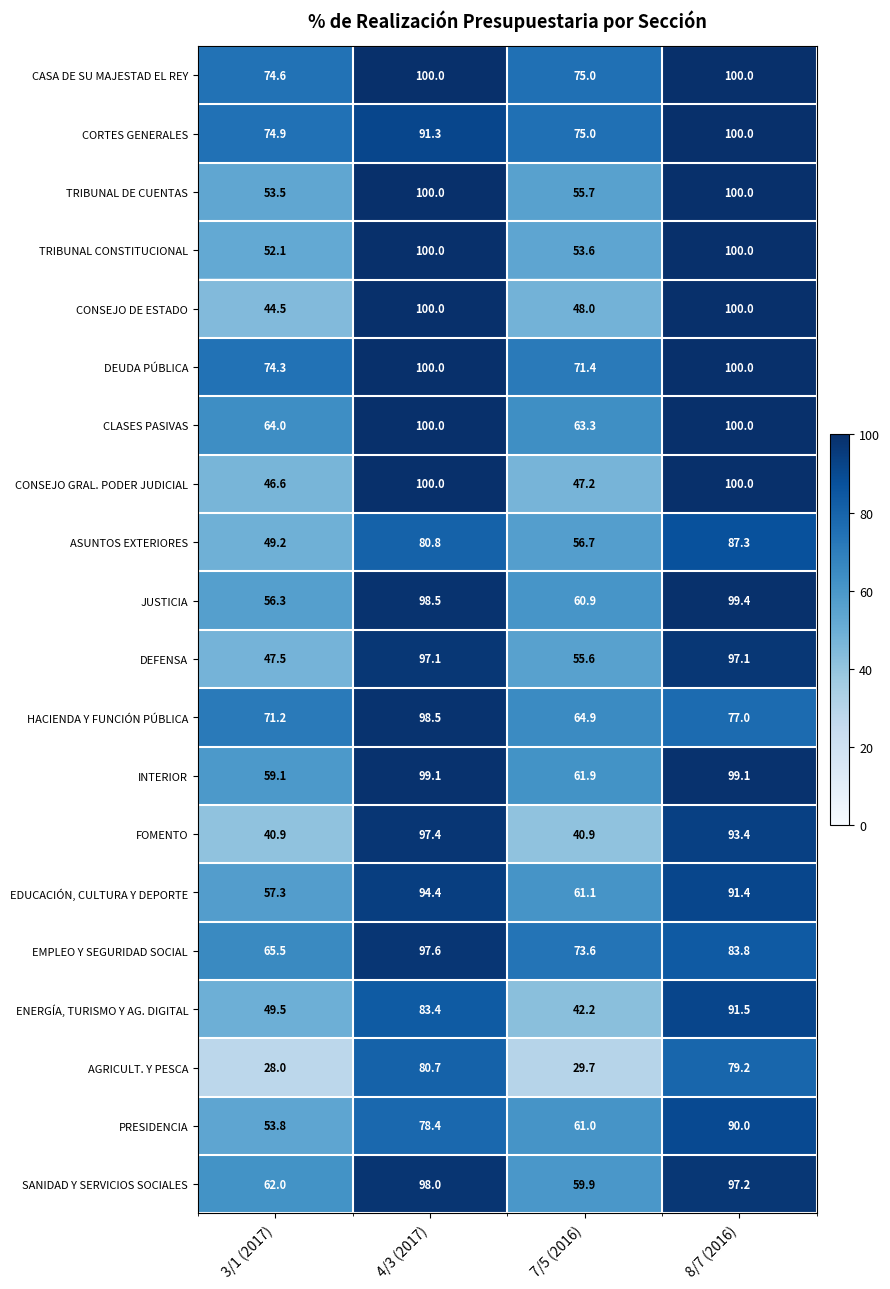

Which series changed the most between 7/5 (2016) and 8/7 (2016)?

CONSEJO GRAL. PODER JUDICIAL